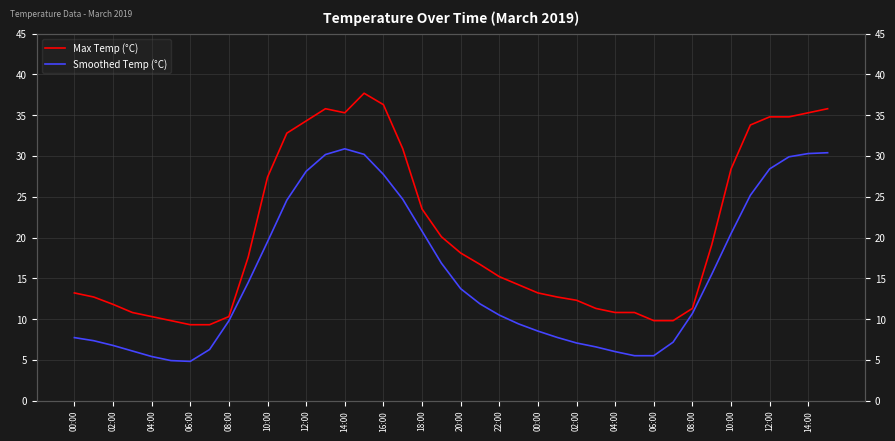

Is this an area chart (filled region under the line)?

No